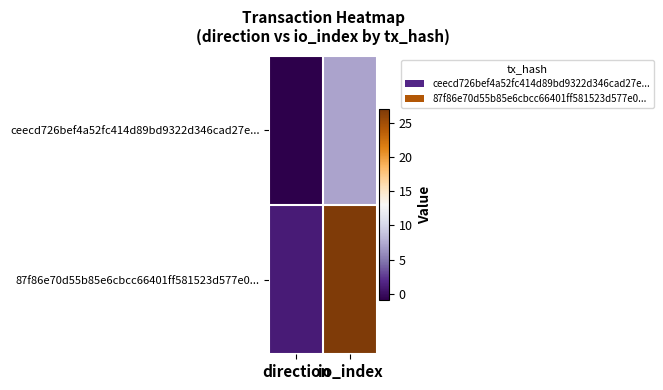

Reading right to left, extract all data points from this chart.

ceecd726bef4a52fc414d89bd9322d346cad27e...: io_index=7	direction=-1
87f86e70d55b85e6cbcc66401ff581523d577e0...: io_index=27	direction=1